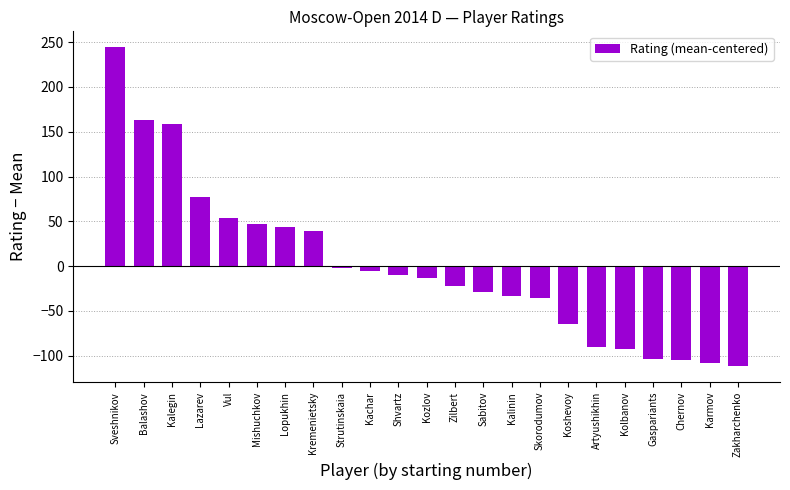

Where does the data first go above -13?

Sveshnikov